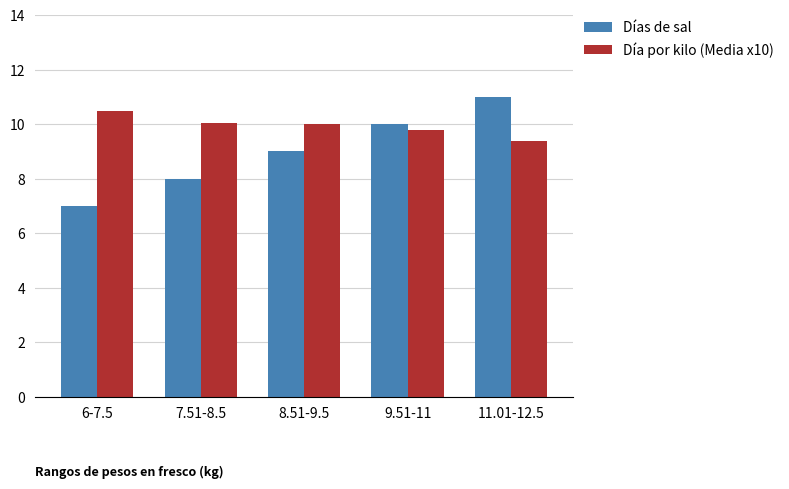

Which series changed the most between 6-7.5 and 9.51-11?

Días de sal